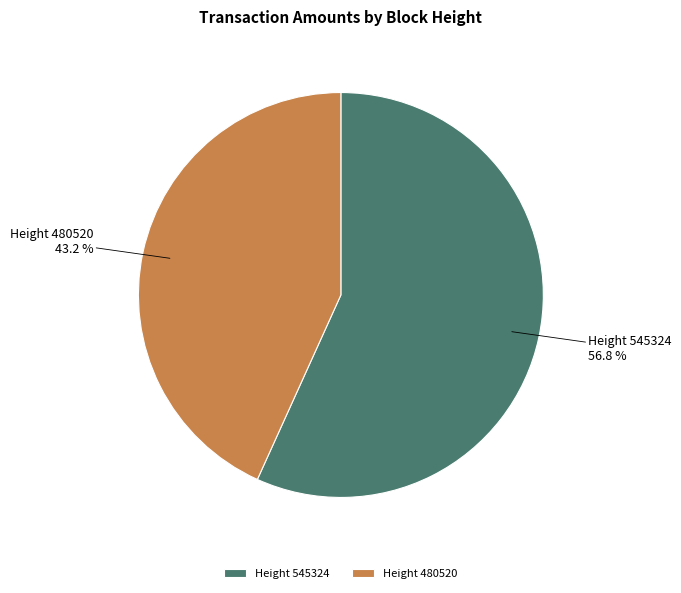

Which slice is the smallest?

Height 480520